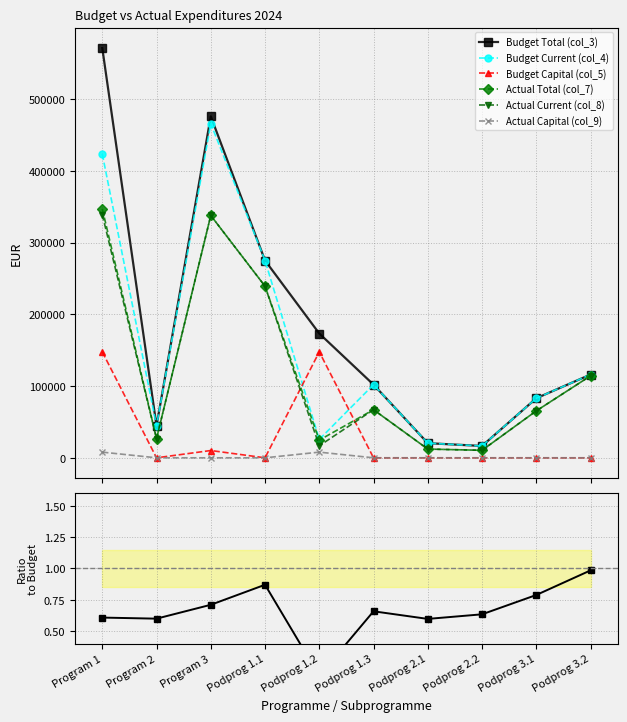

Which category has the highest value in the Actual Capital (col_9) series?

Program 1